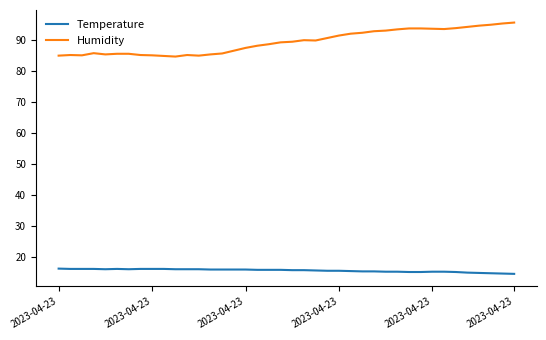

True or false: Temperature and Humidity intersect in this chart.

False